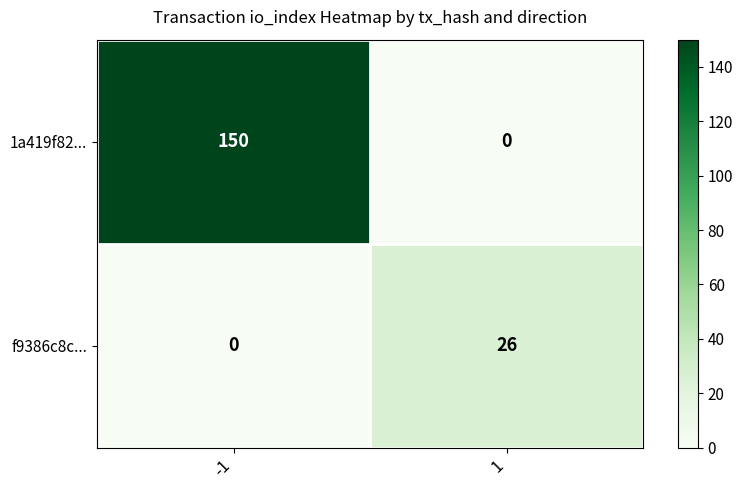

What is the difference between the f9386c8c... values at 1 and -1?

26